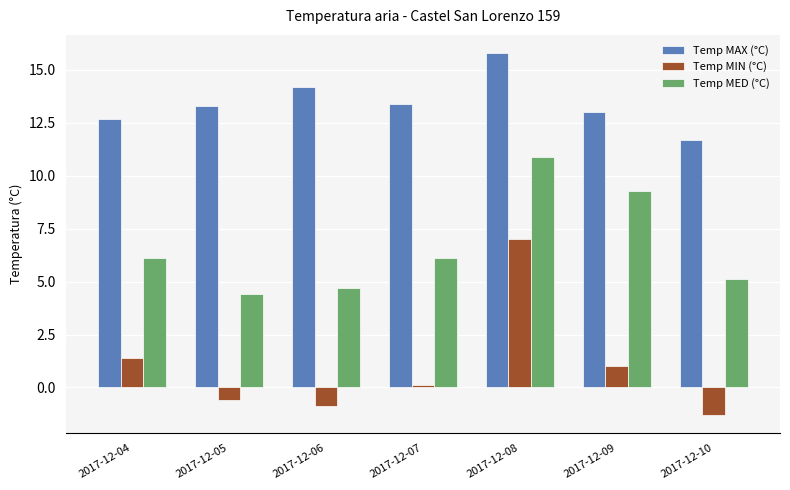

How many data points does each series have?

7